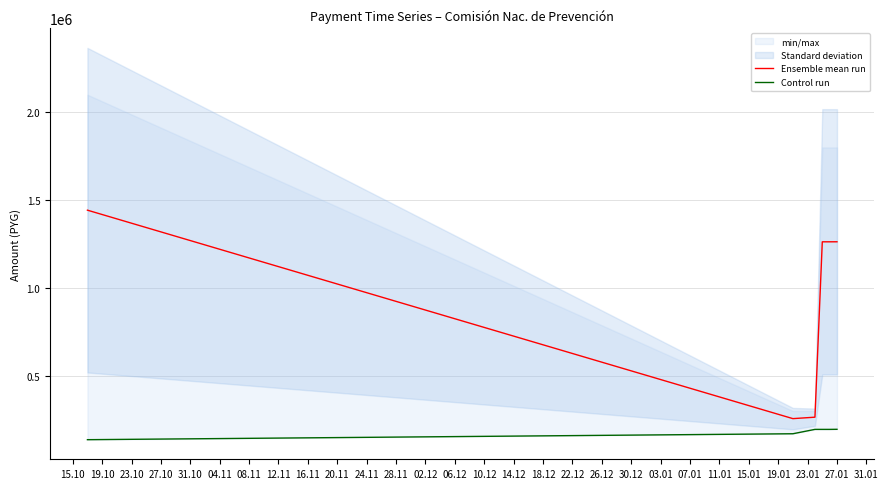

True or false: Ensemble mean run has more than 0 interior local peaks.

False